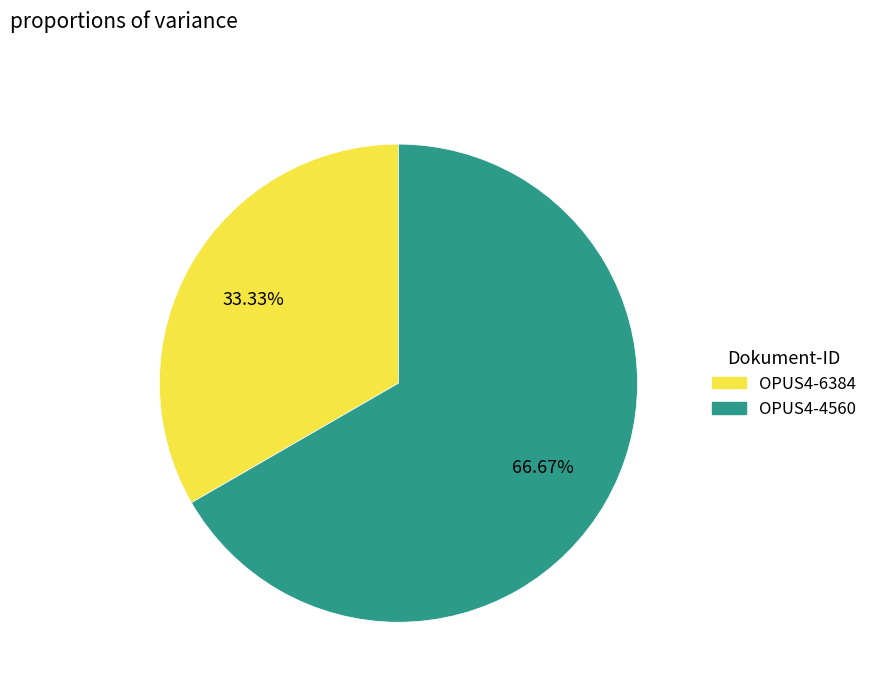

Which has a higher value, OPUS4-6384 or OPUS4-4560?

OPUS4-4560